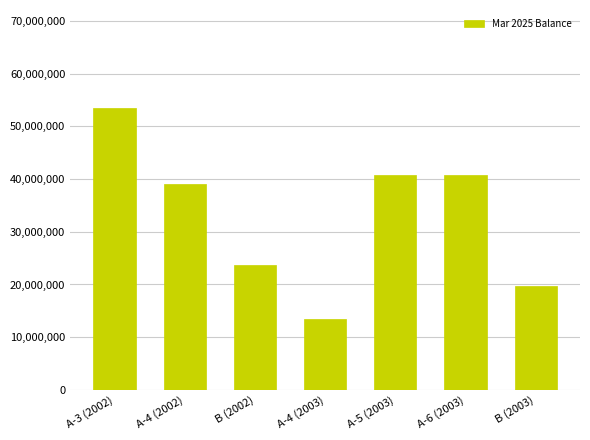

What is the sum of all values?

231050000